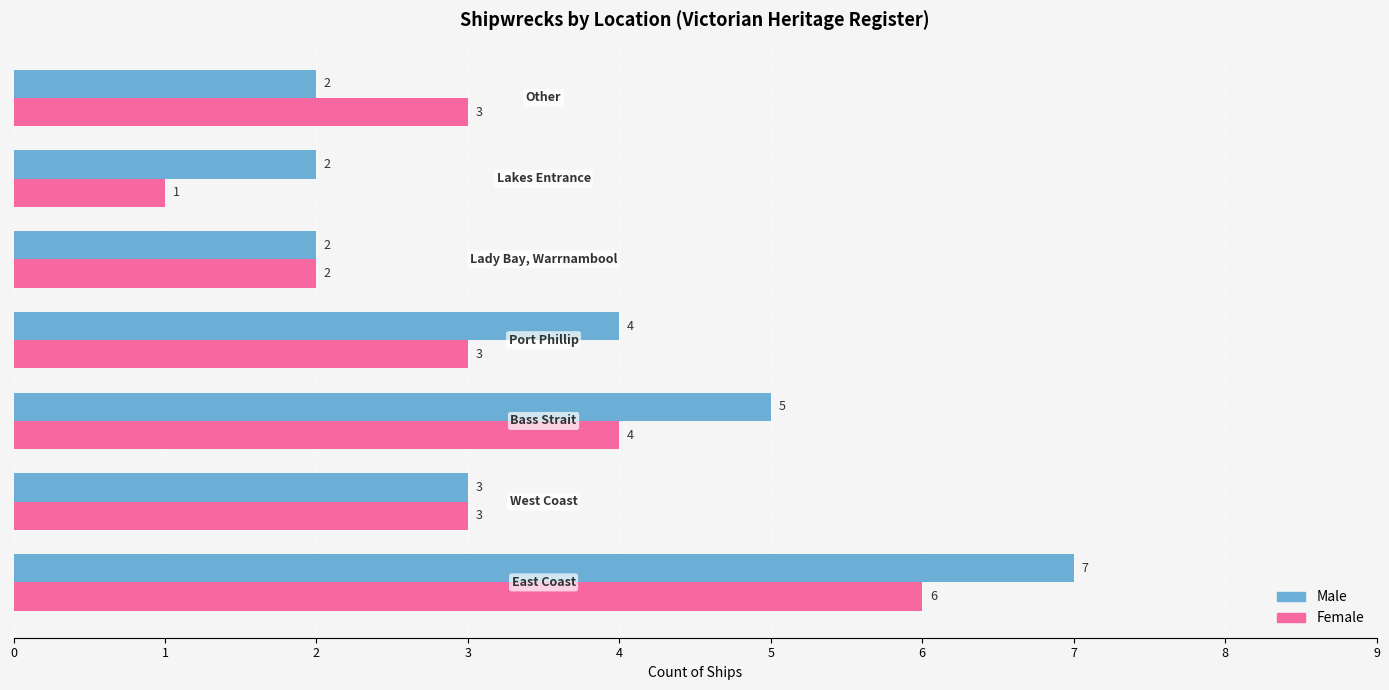

How many Female values are between 2 and 4?

5